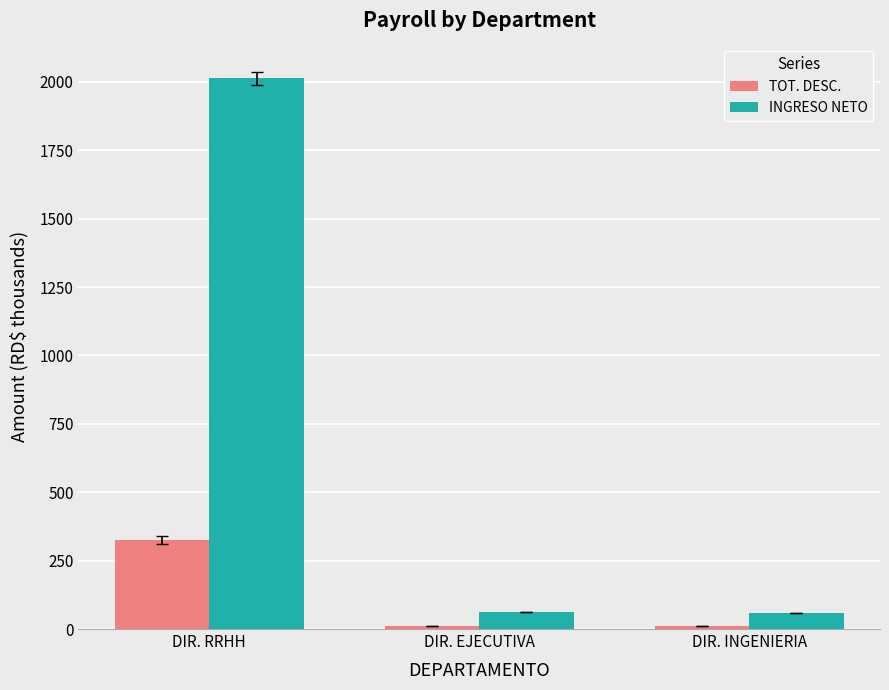

What is the maximum value for TOT. DESC.?

325.5